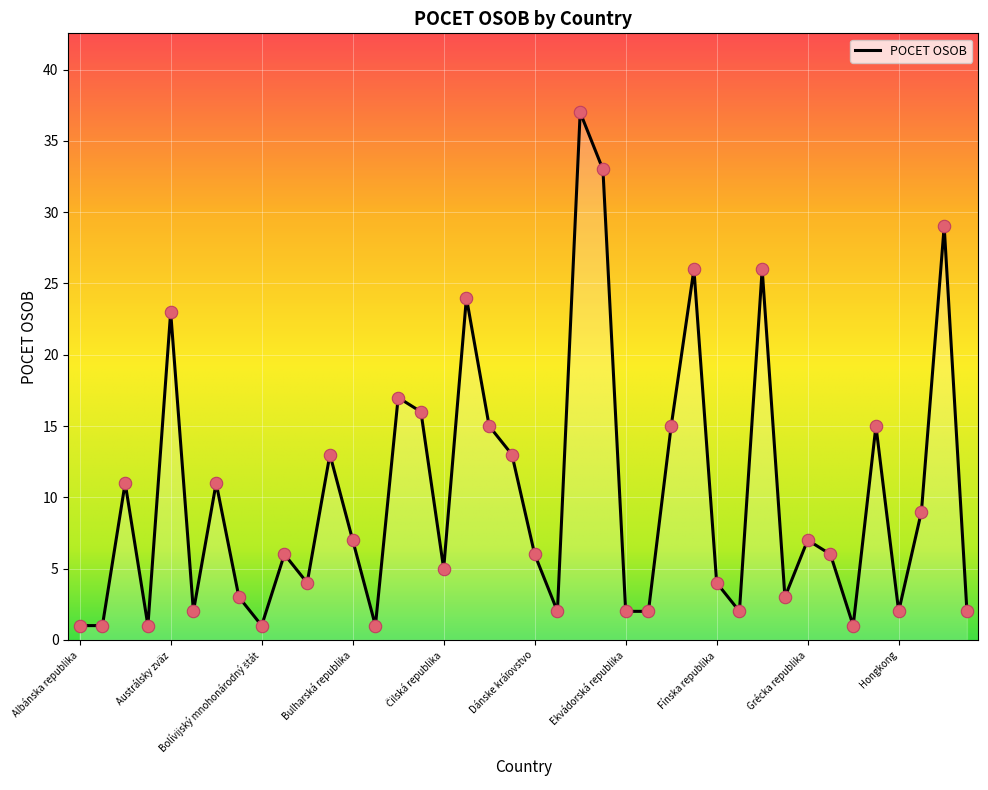

What is the maximum value shown in the chart?

37